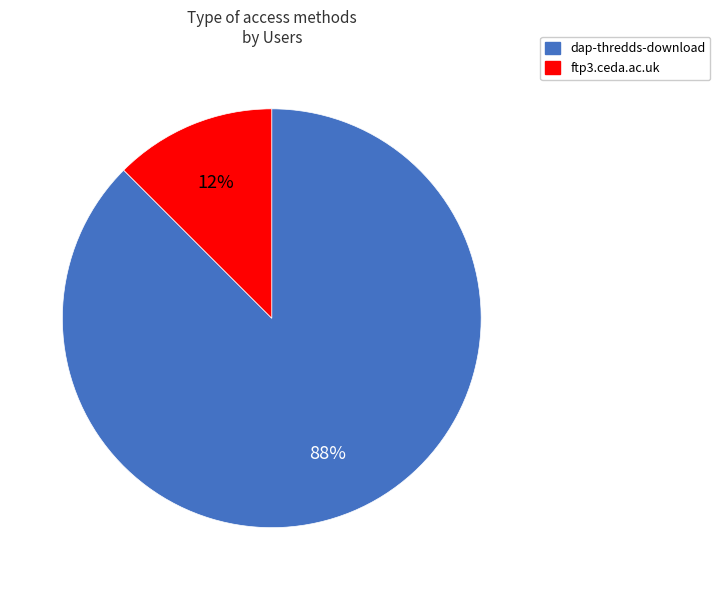

Is it true that dap-thredds-download is 99% of the pie?

False